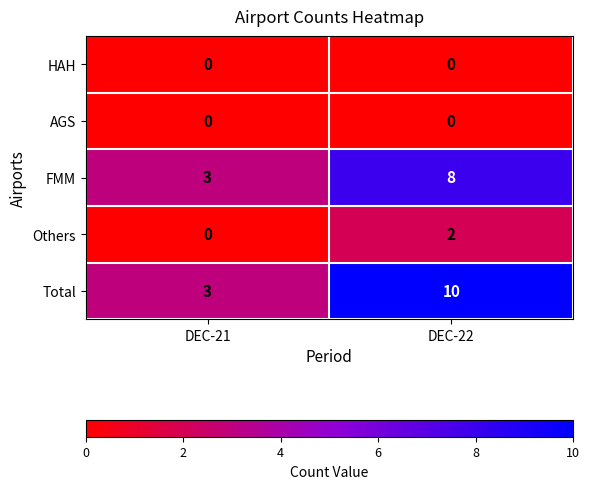

Which category has the highest value in the Total series?

DEC-22